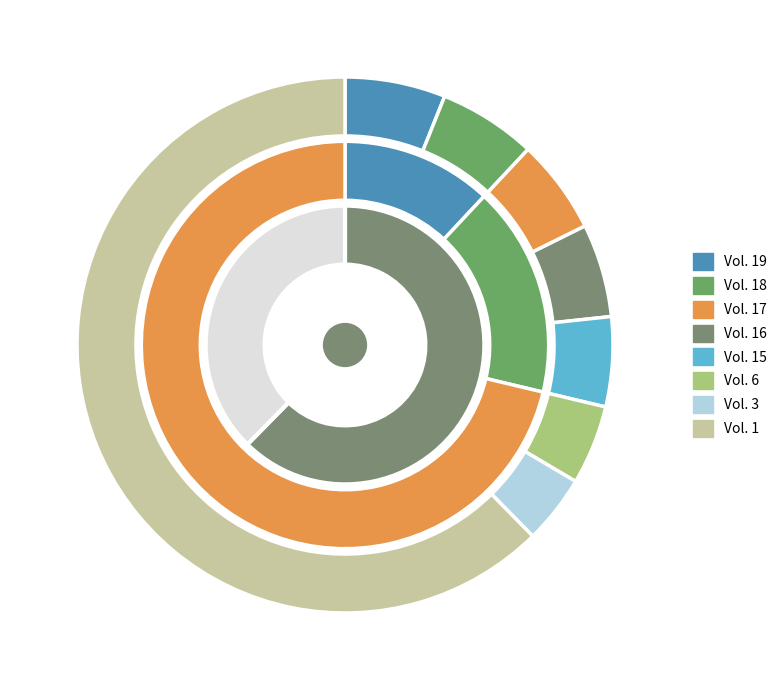

To the nearest percent, what is the average slice percentage?

12%